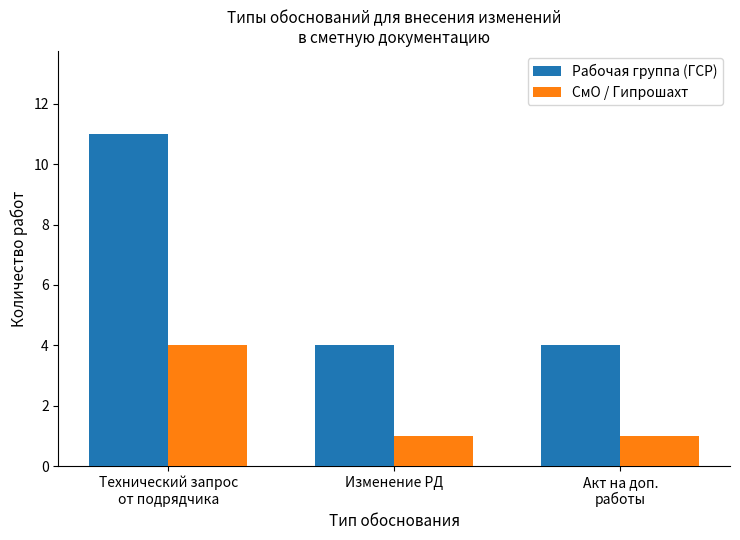

What are all the series names shown in the legend?

Рабочая группа (ГСР), СмО / Гипрошахт